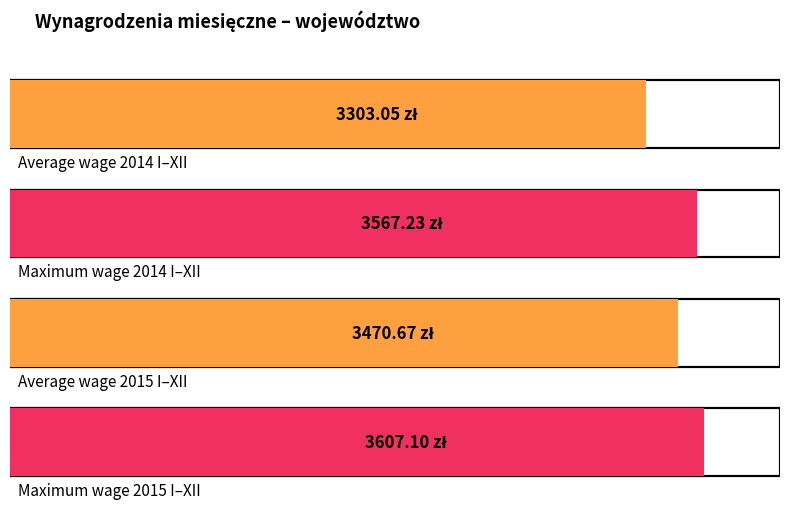

Does the chart contain stacked bars?

No